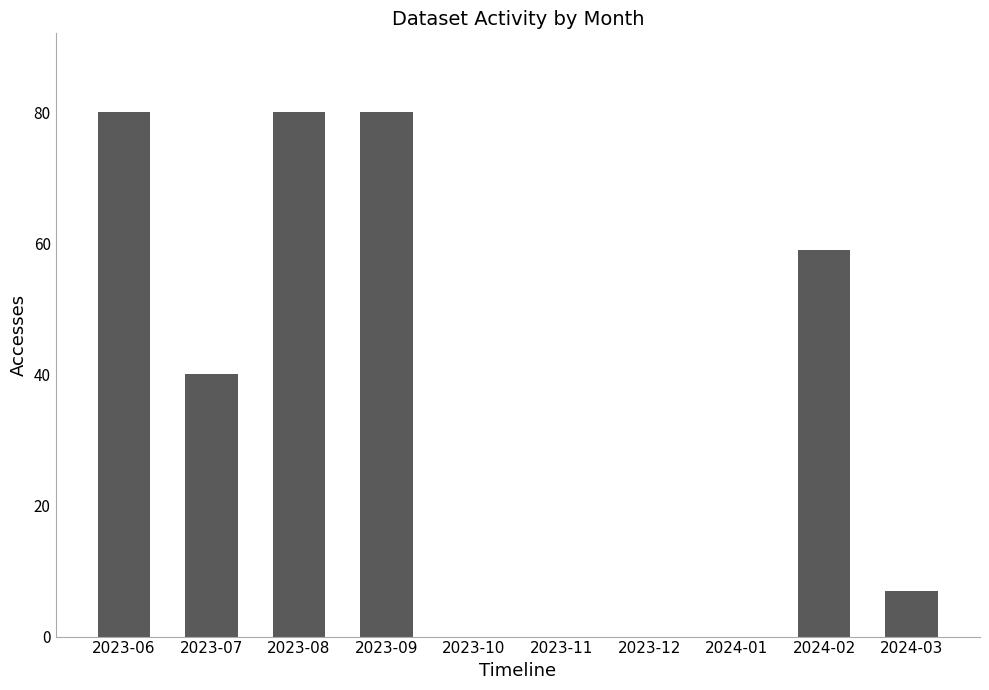

The chart shows a value of 7 at 2024-03. True or false?

True